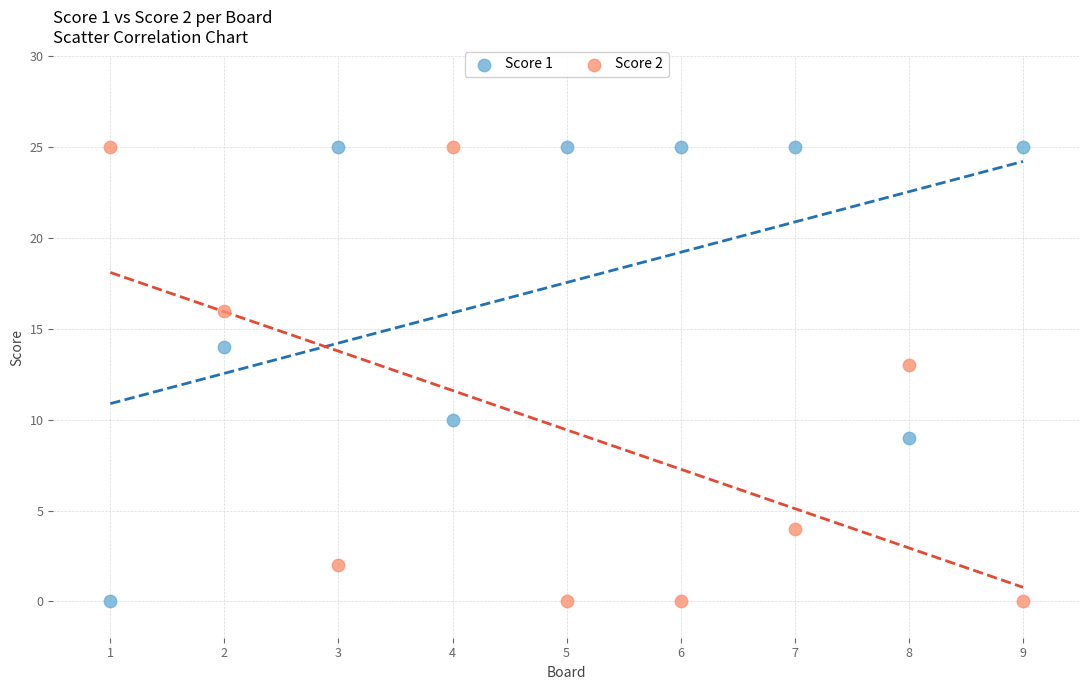

Across all series, what Y value is closest to 12?

13